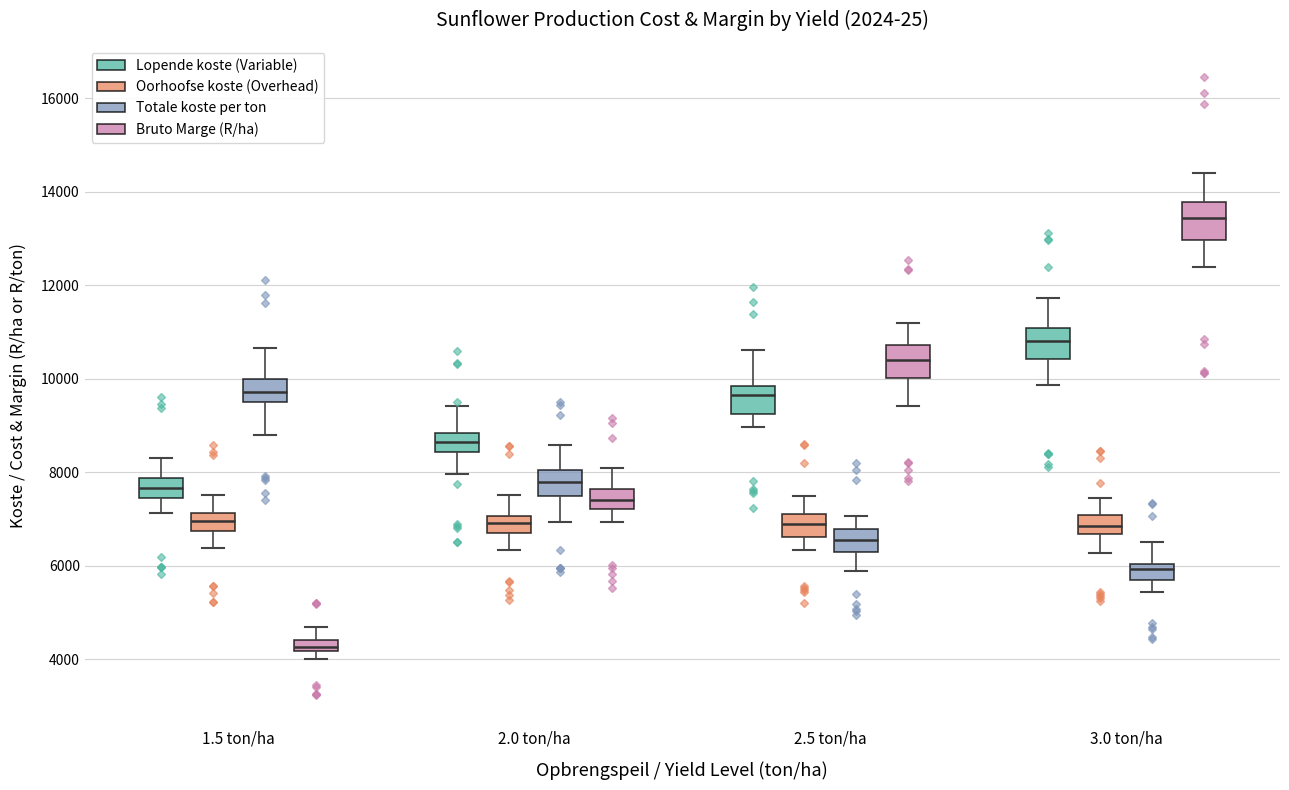

Where does the lower whisker of the box for 2.5 ton/ha (Bruto Marge (R/ha)) end on the y-axis? The values are not printed on the chart, so give them approximately, as read against the axis.

9400